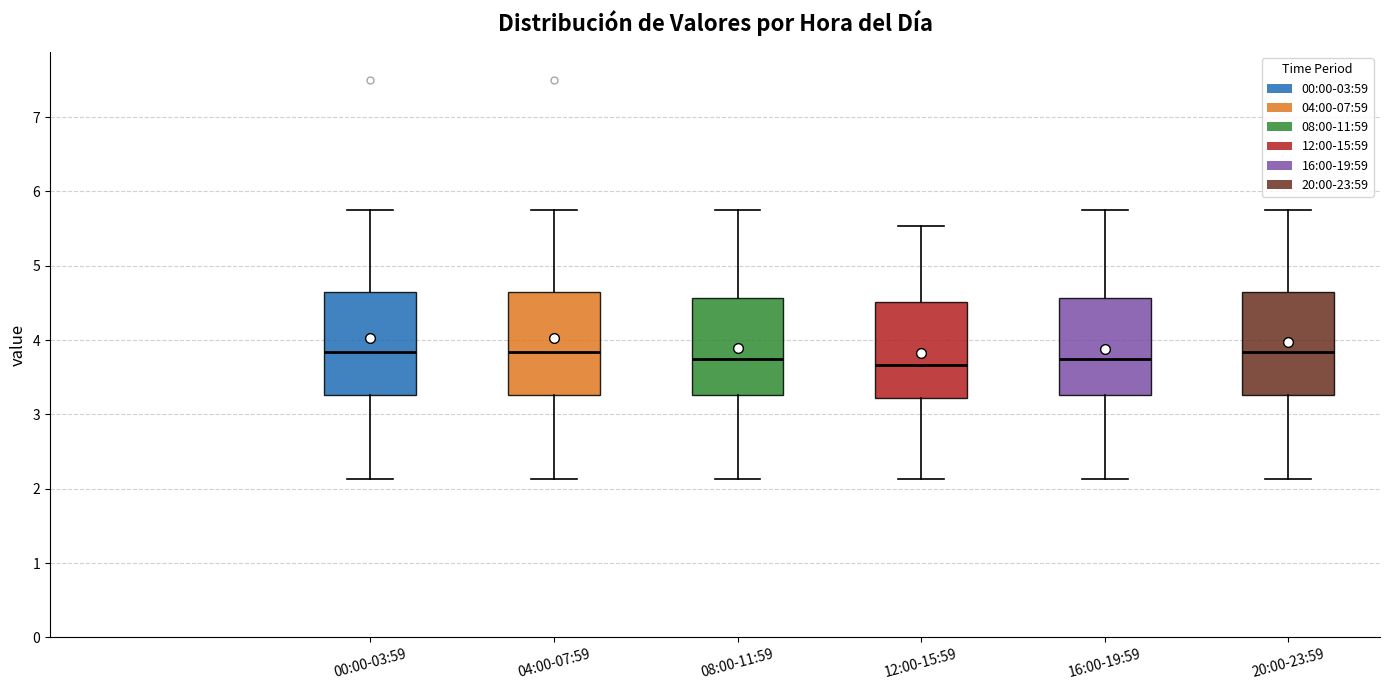

Reading left to right, transcribe this box plot: for each box, give where its median line is, the range the box spans, and where its two whiskers end, as read against the y-axis. The values are not printed on the chart, so give them approximately, as read against the axis.

00:00-03:59: median 3.8, box 3.3 to 4.6, whiskers 2.1 to 5.8
04:00-07:59: median 3.8, box 3.3 to 4.6, whiskers 2.1 to 5.8
08:00-11:59: median 3.7, box 3.3 to 4.6, whiskers 2.1 to 5.8
12:00-15:59: median 3.7, box 3.2 to 4.5, whiskers 2.1 to 5.5
16:00-19:59: median 3.7, box 3.3 to 4.6, whiskers 2.1 to 5.8
20:00-23:59: median 3.8, box 3.3 to 4.6, whiskers 2.1 to 5.8